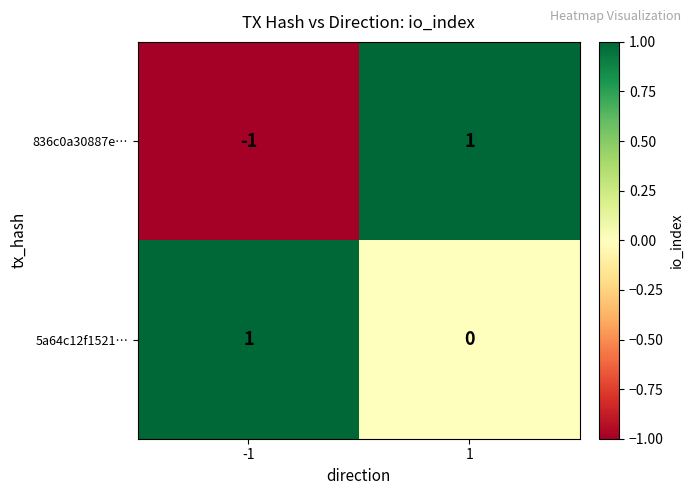

Between -1 and 1, which series saw the biggest shift?

836c0a30887e…